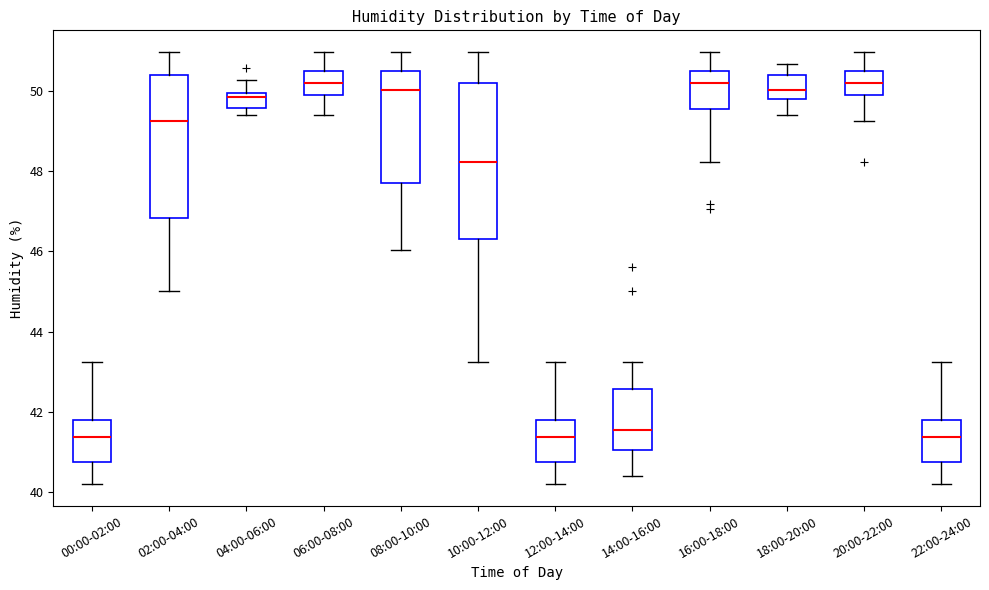

Where is the upper edge of the box for 08:00-10:00 on the y-axis? The values are not printed on the chart, so give them approximately, as read against the axis.

50.4